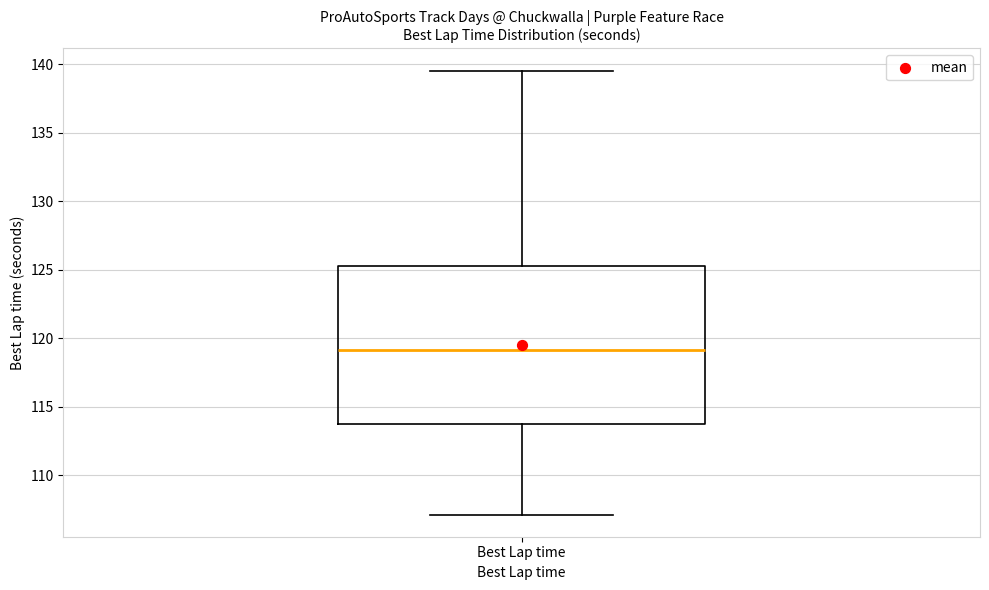

Where is the upper edge of the box for Best Lap time on the y-axis? The values are not printed on the chart, so give them approximately, as read against the axis.

125.5